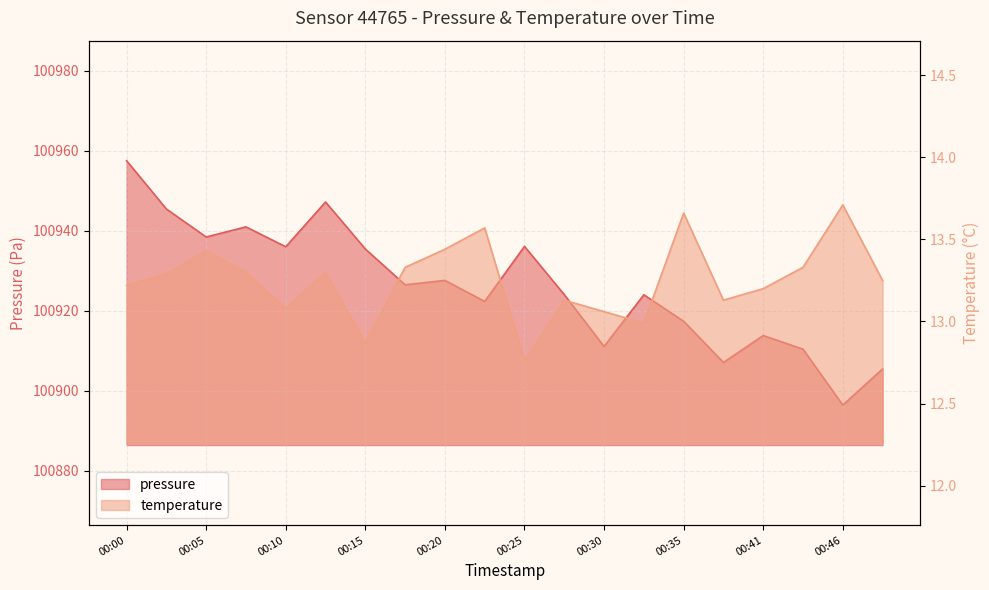

What is the sum of the temperature values at 00:05 and 00:20?

26.9